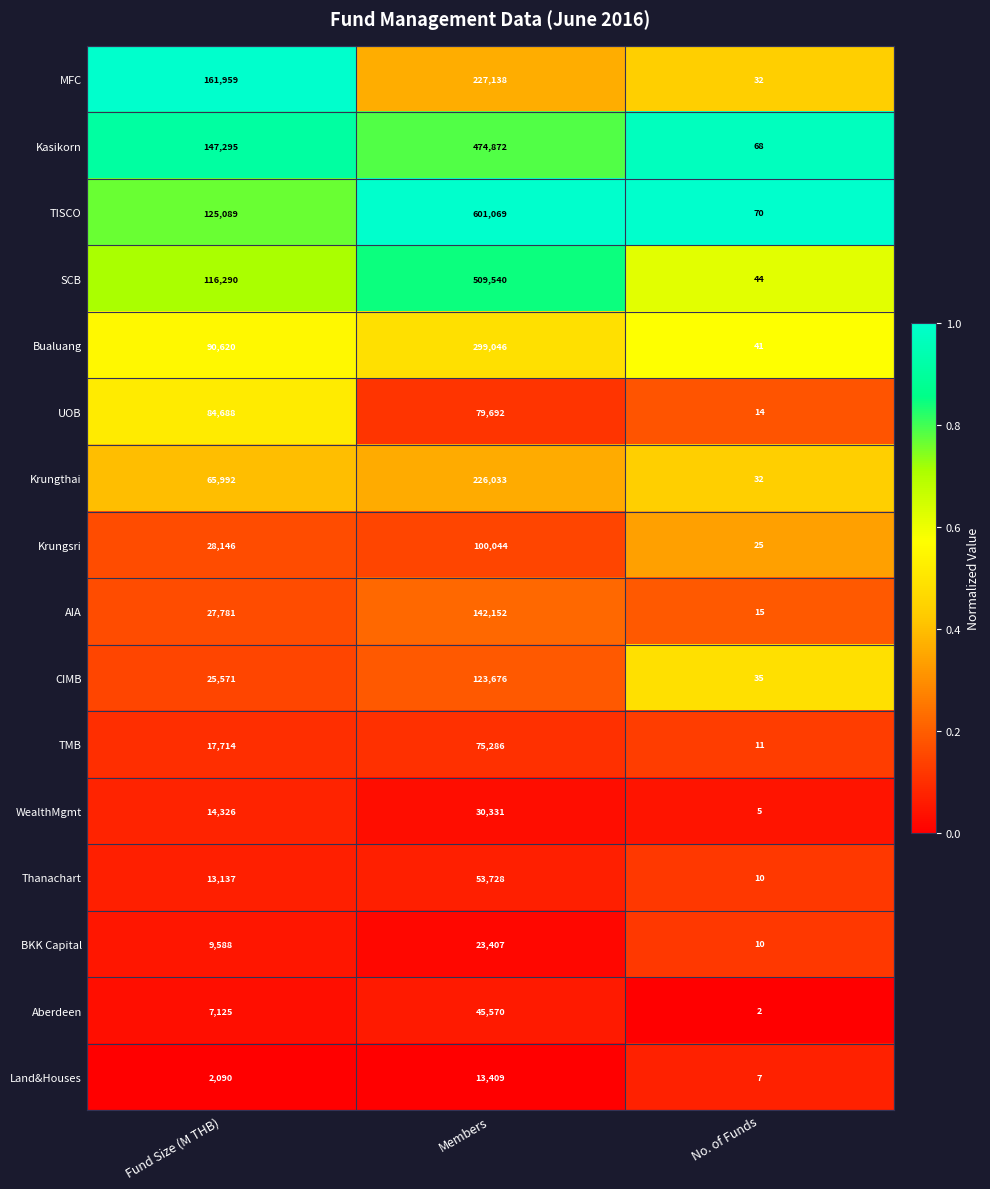

What is the average value of the Land&Houses series?

5169